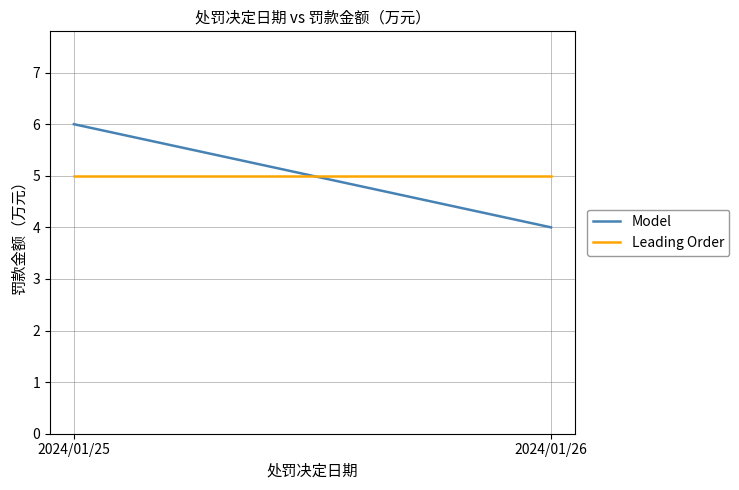

What is the total value across all series at 2024/01/26?

9